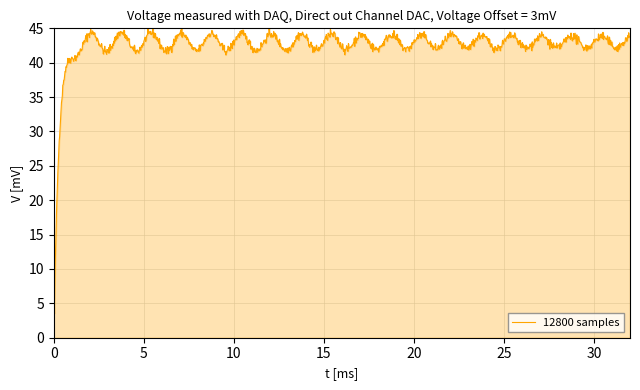

What is the difference between the maximum and minimum values?

41.5